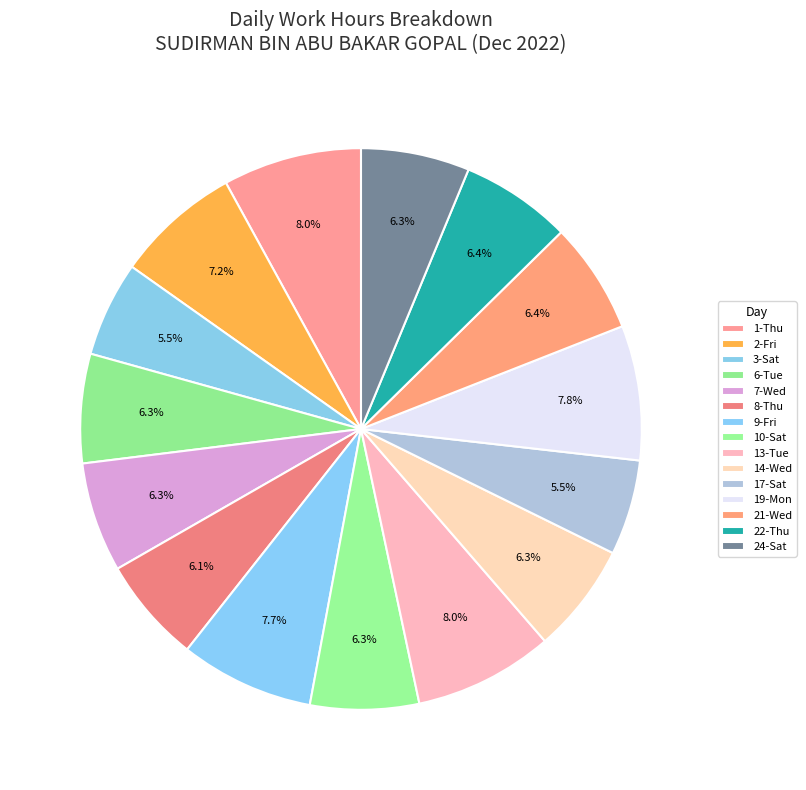

To the nearest percent, what percentage of the pie is 8-Thu?

6%